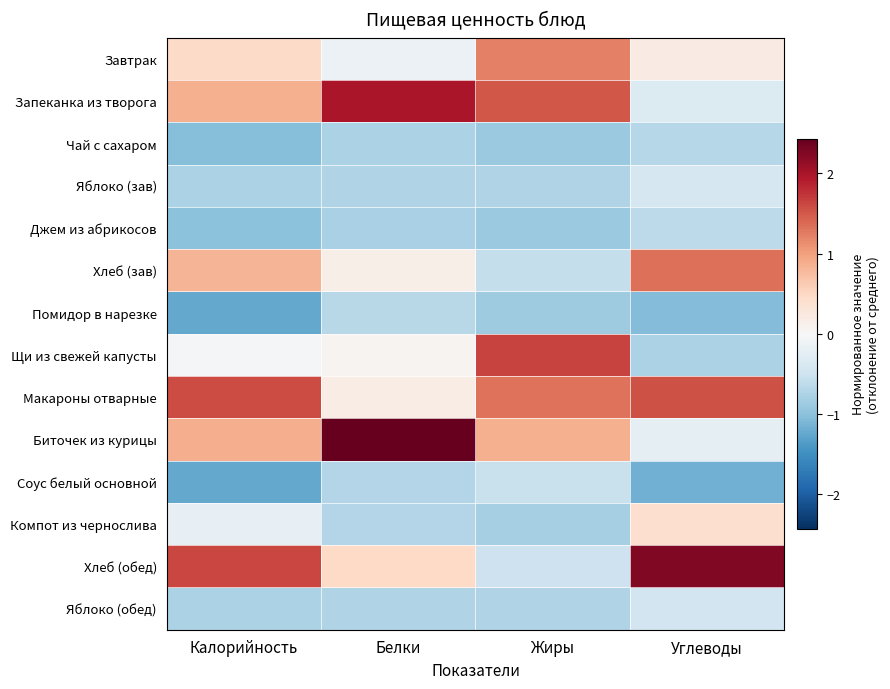

Which label corresponds to the smallest value in the chart?

Калорийность